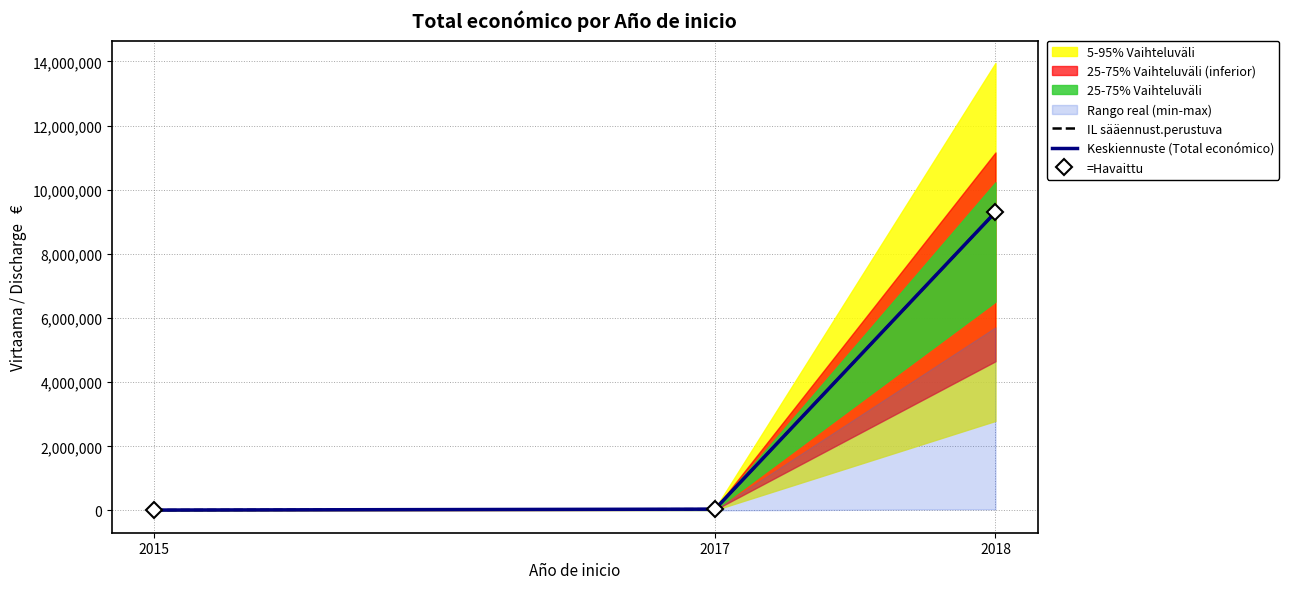

Rank the series at 2018 from highest to lowest value.

IL sääennust.perustuva, Keskiennuste (Total económico), =Havaittu